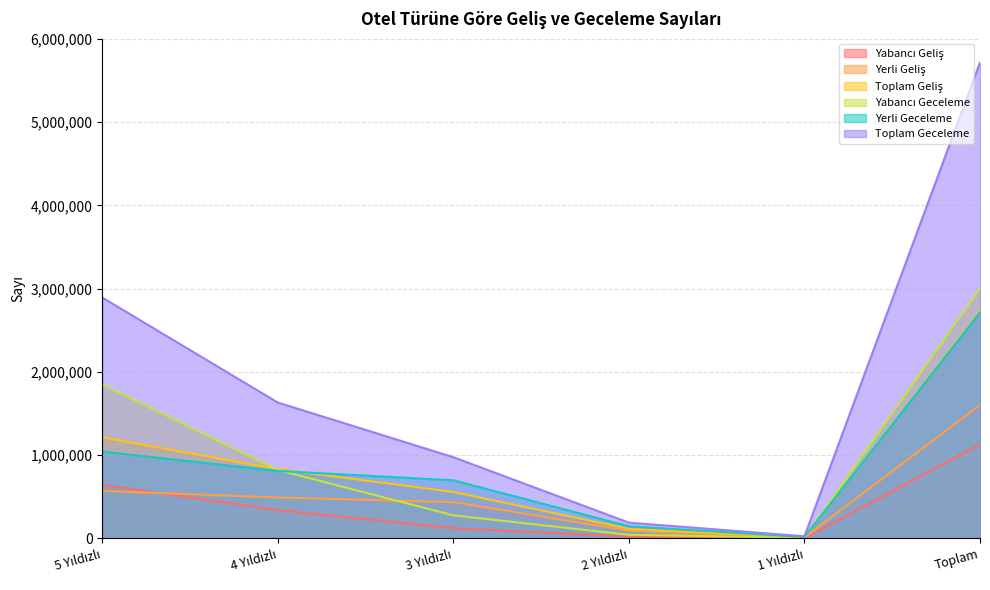

Which category has the lowest value in the Yabancı Geceleme series?

1 Yıldızlı